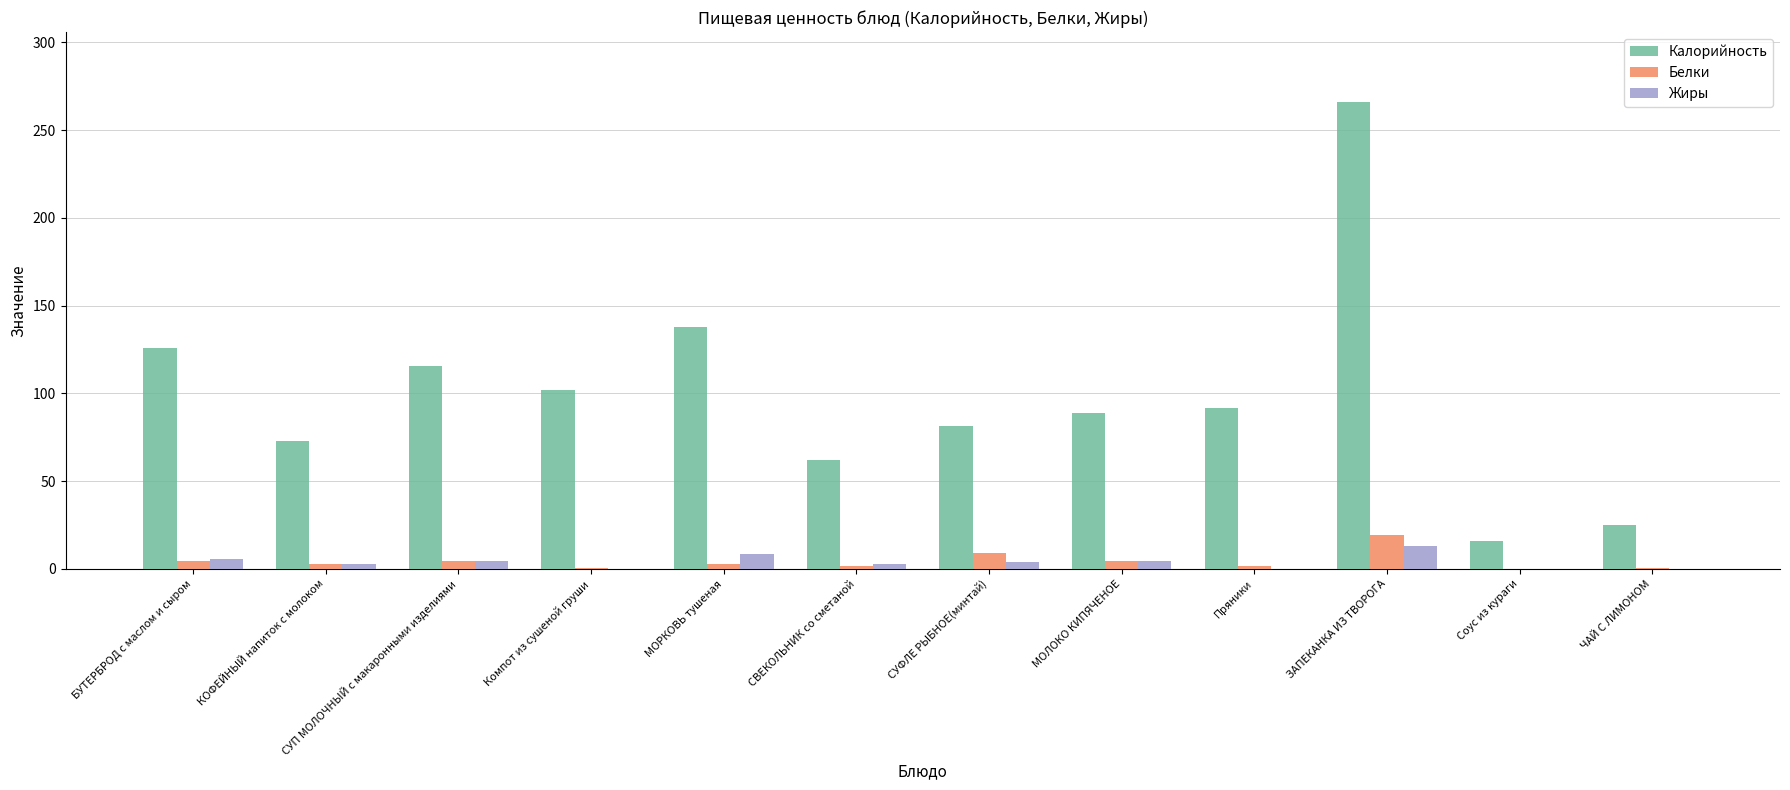

Is the value of Белки at БУТЕРБРОД с маслом и сыром greater than the value of Жиры at ЧАЙ С ЛИМОНОМ?

Yes